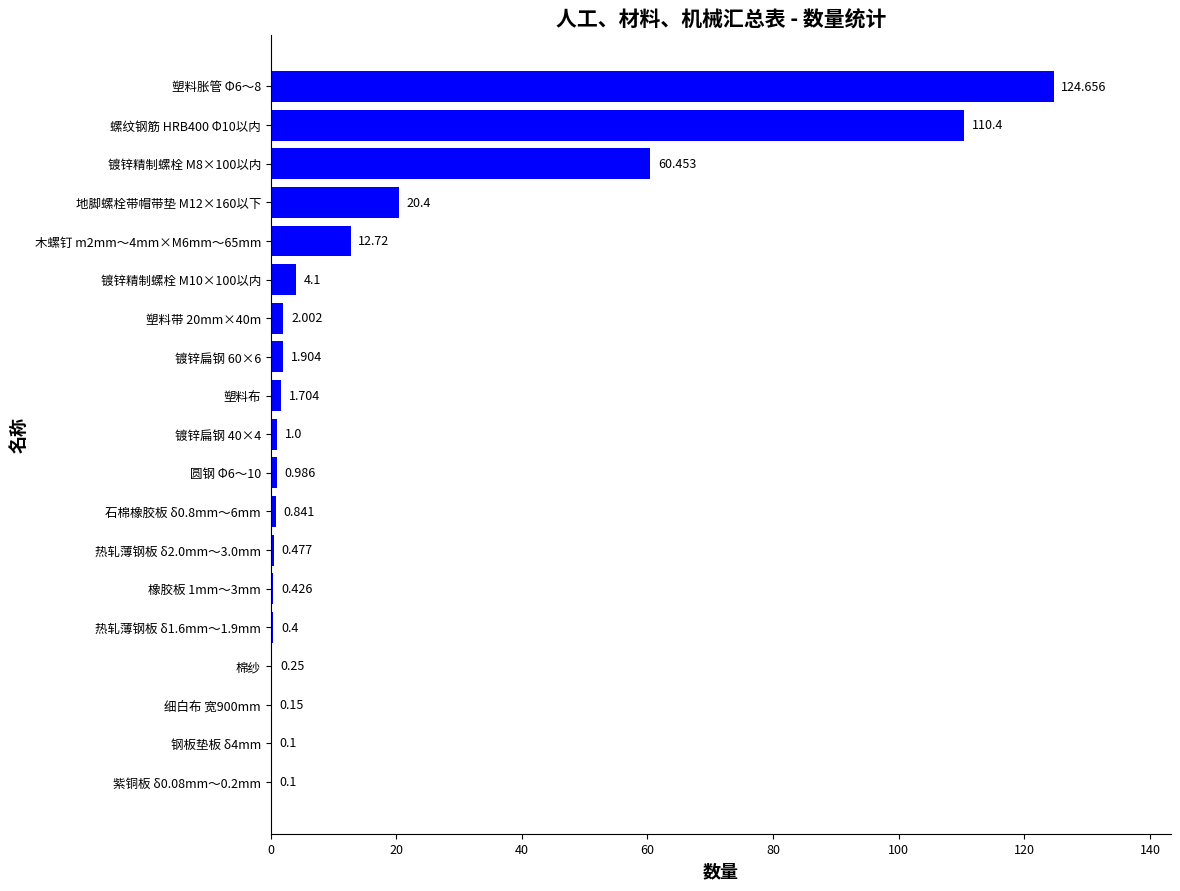

Which has a higher value, 橡胶板 1mm～3mm or 塑料布?

塑料布